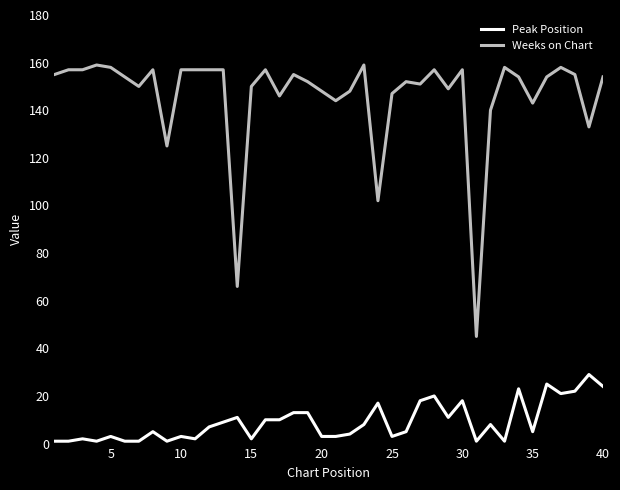

Does the chart have visible grid lines?

No